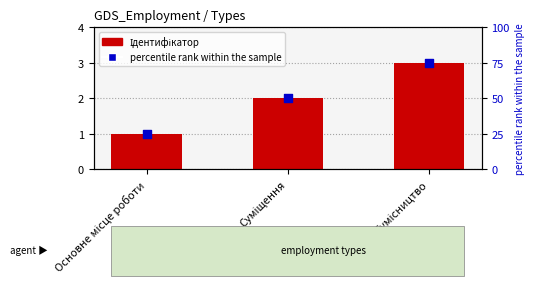

What is the total value across all series at Сумісництво?

78